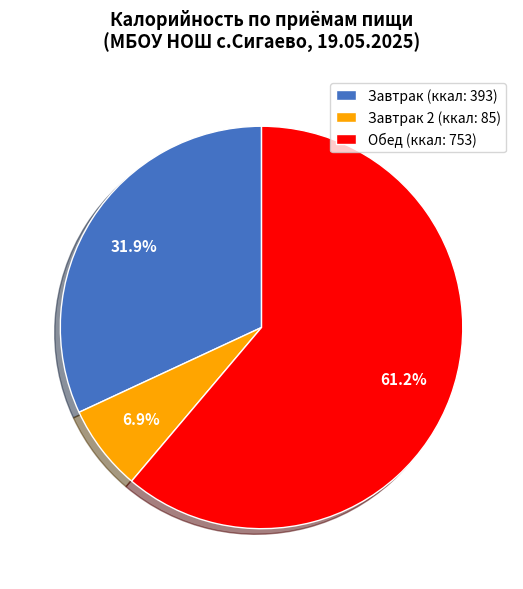

Which has a higher value, Завтрак 2 (ккал: 85) or Обед (ккал: 753)?

Обед (ккал: 753)